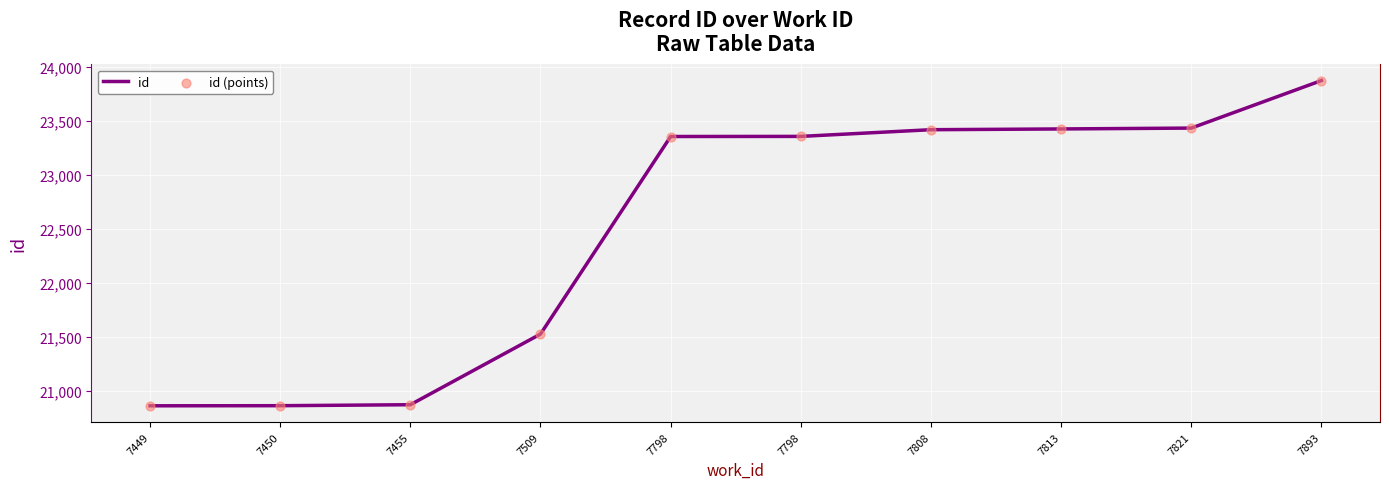

How many lines are shown in the chart?

1